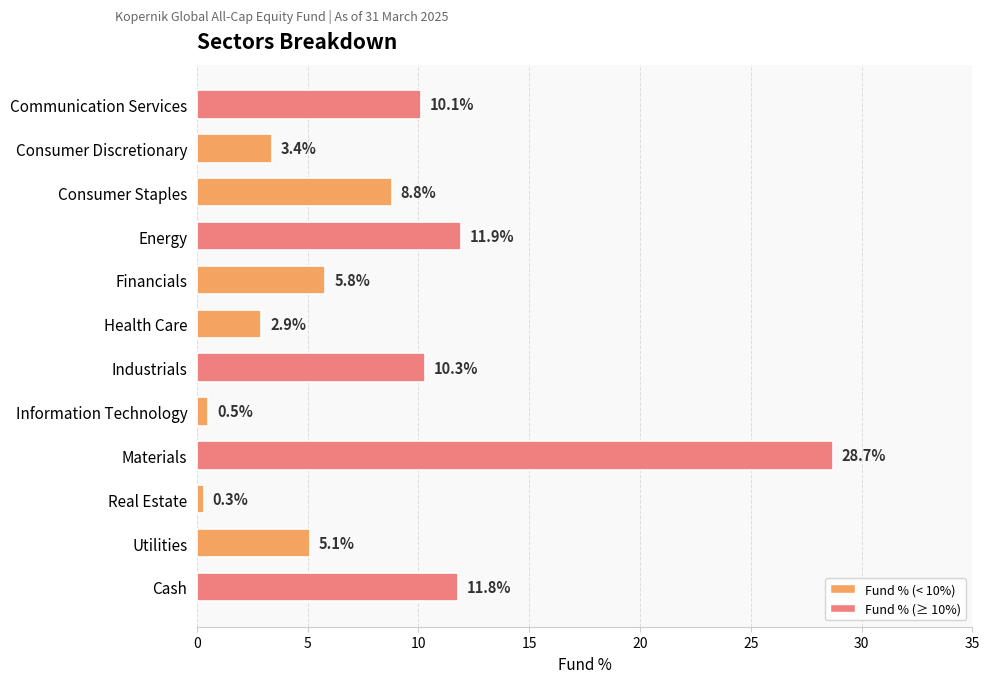

What is the label of the 1st bar from the top?

Communication Services